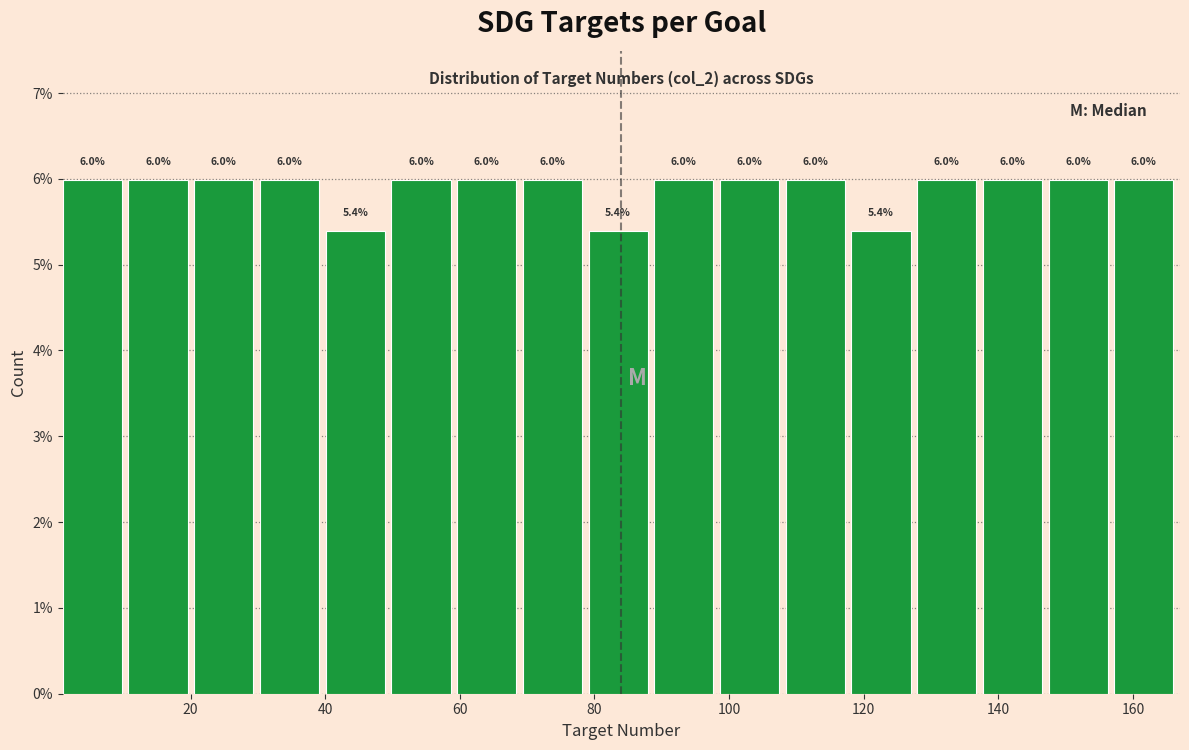

Reading left to right, transcribe this chart: for each bar, give the range it covers on the x-axis and its height. The bar edges are not printed on the chart, so give them approximately, as read against the axis.

2 to 10: 6.0
10 to 20: 6.0
20 to 30: 6.0
30 to 40: 6.0
40 to 50: 5.4
50 to 60: 6.0
60 to 70: 6.0
70 to 80: 6.0
80 to 88: 5.4
88 to 98: 6.0
98 to 108: 6.0
108 to 118: 6.0
118 to 128: 5.4
128 to 138: 6.0
138 to 148: 6.0
148 to 158: 6.0
158 to 168: 6.0